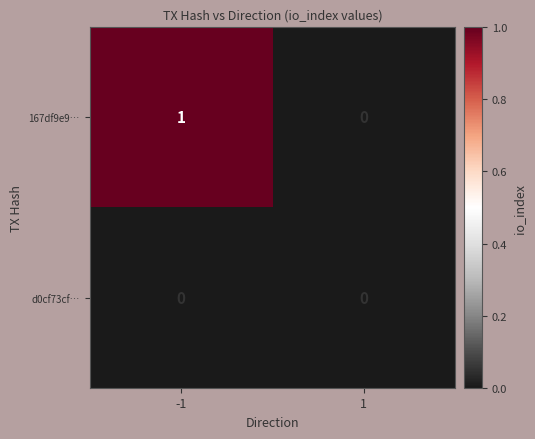

Reading left to right, what are all the values shown in this chart?

167df9e9…: -1=1	1=0
d0cf73cf…: -1=0	1=0